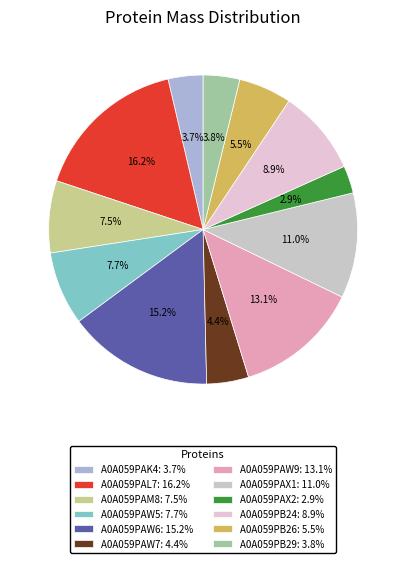

The A0A059PB26 slice represents 6% of the pie. True or false?

True